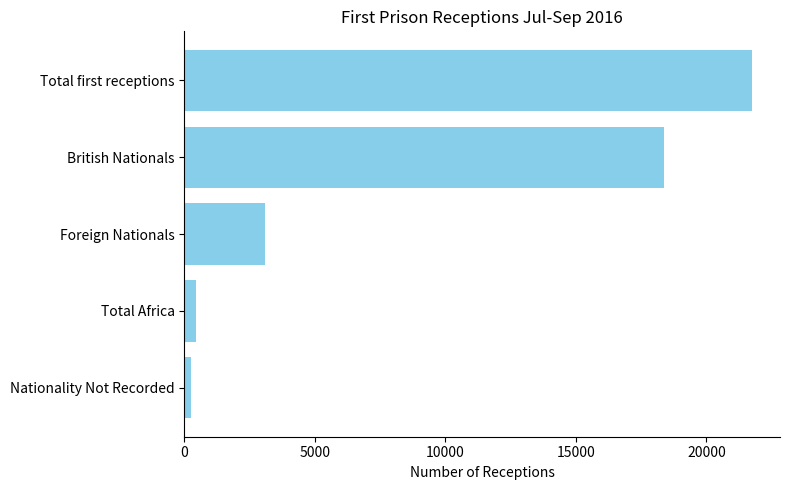

Reading top to bottom, list all the values displayed in this chart.

Total first receptions=21732	British Nationals=18366	Foreign Nationals=3097	Total Africa=455	Nationality Not Recorded=269